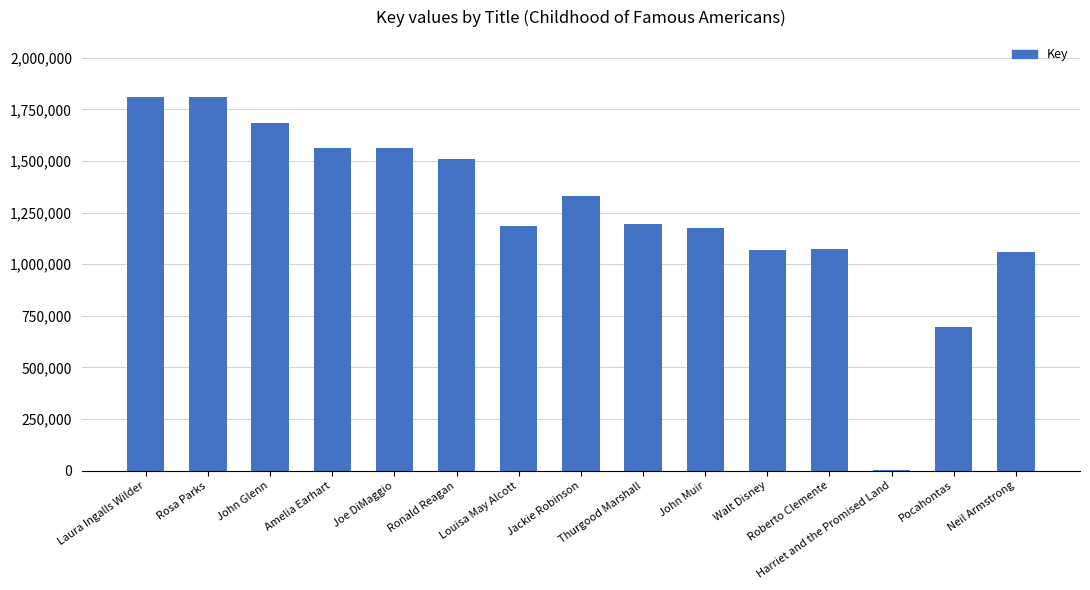

The value at Walt Disney is 1070183. True or false?

True